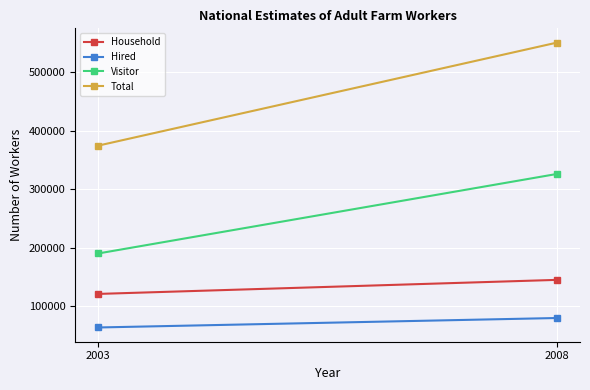

Rank the categories by Household value from highest to lowest.

2008, 2003